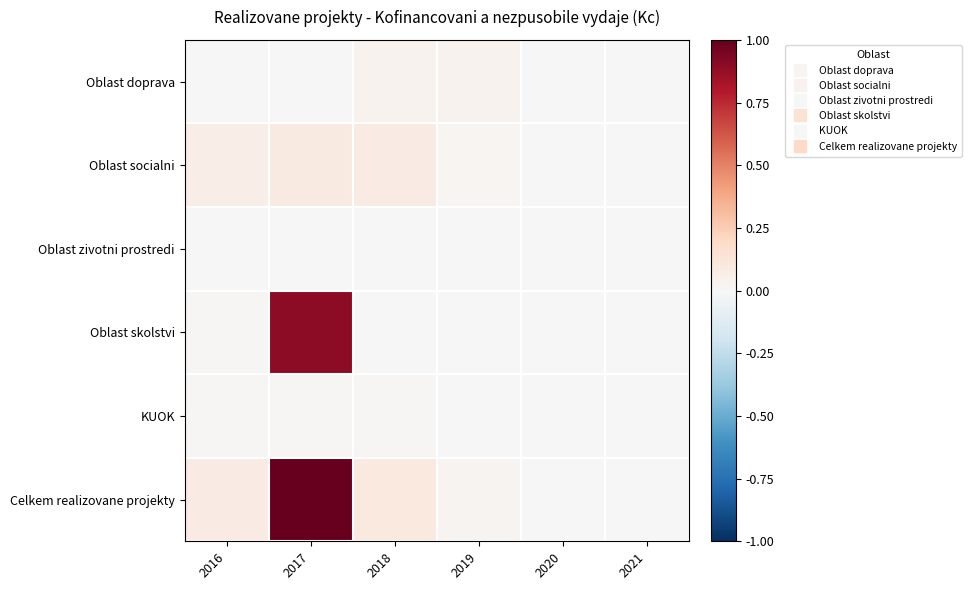

Reading left to right, extract all data points from this chart.

Oblast doprava: 2016=0.0	2017=0.0	2018=0.0	2019=0.0	2020=0.0	2021=0.0
Oblast socialni: 2016=0.1	2017=0.1	2018=0.1	2019=0.0	2020=0.0	2021=0.0
Oblast zivotni prostredi: 2016=0.0	2017=0.0	2018=0.0	2019=0.0	2020=0.0	2021=0.0
Oblast skolstvi: 2016=0.0	2017=0.9	2018=0.0	2019=0.0	2020=0.0	2021=0.0
KUOK: 2016=0.0	2017=0.0	2018=0.0	2019=0.0	2020=0.0	2021=0.0
Celkem realizovane projekty: 2016=0.1	2017=1.0	2018=0.1	2019=0.0	2020=0.0	2021=0.0